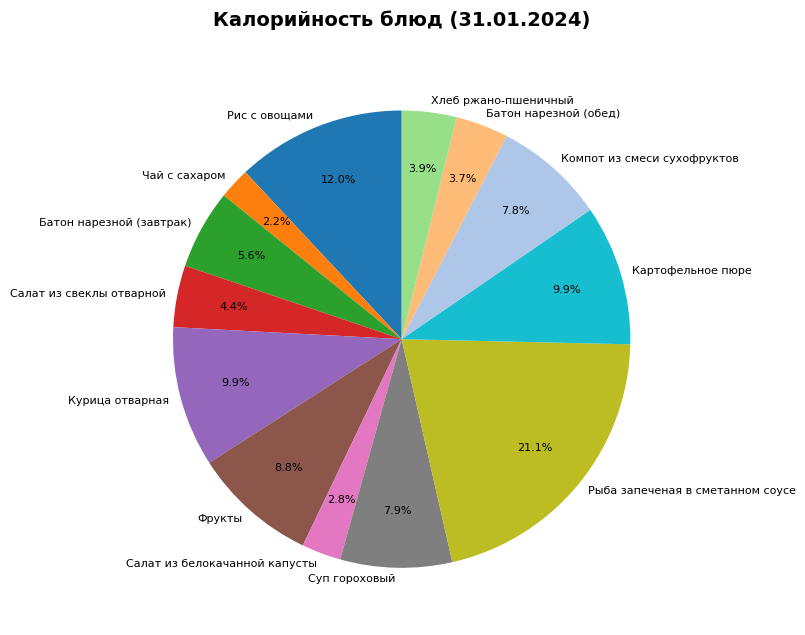

What percentage do Хлеб ржано-пшеничный and Фрукты together represent?

12.7%